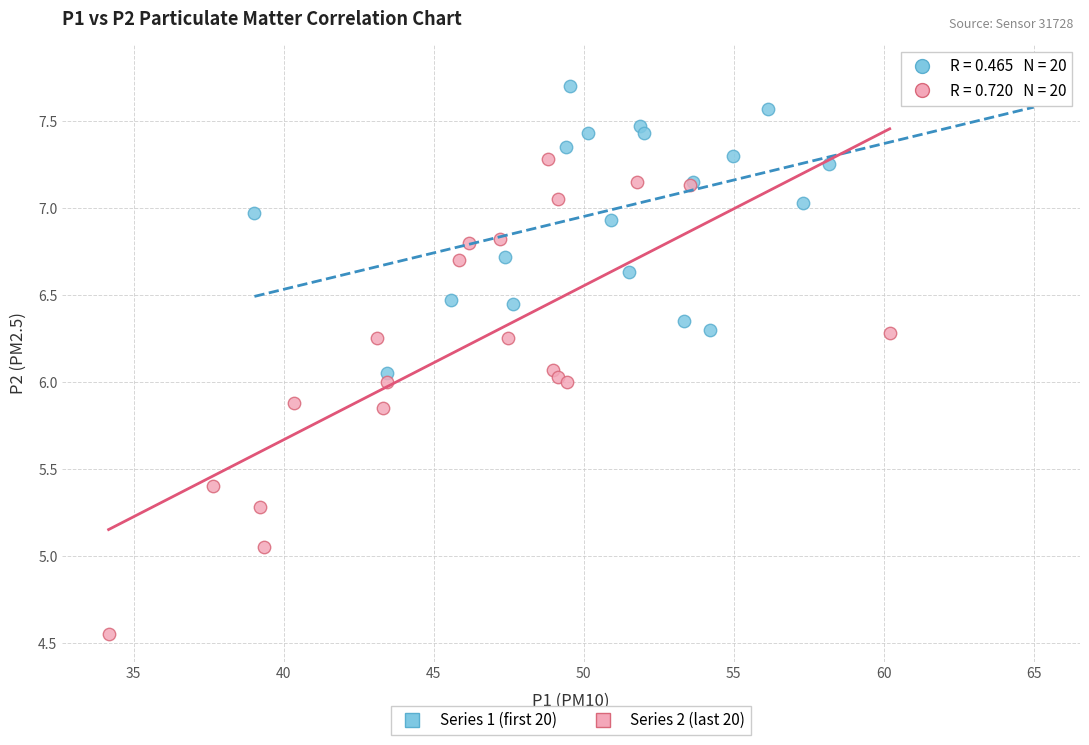

Which series has the largest Y range (max minus min)?

Series 2 (last 20)